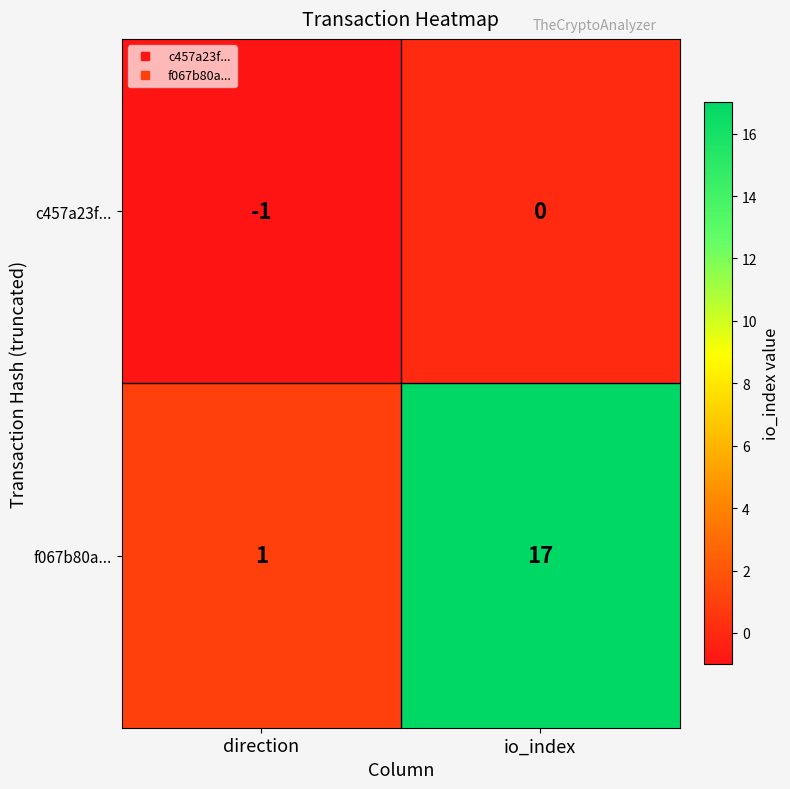

Which category has the highest value in the f067b80a... series?

io_index